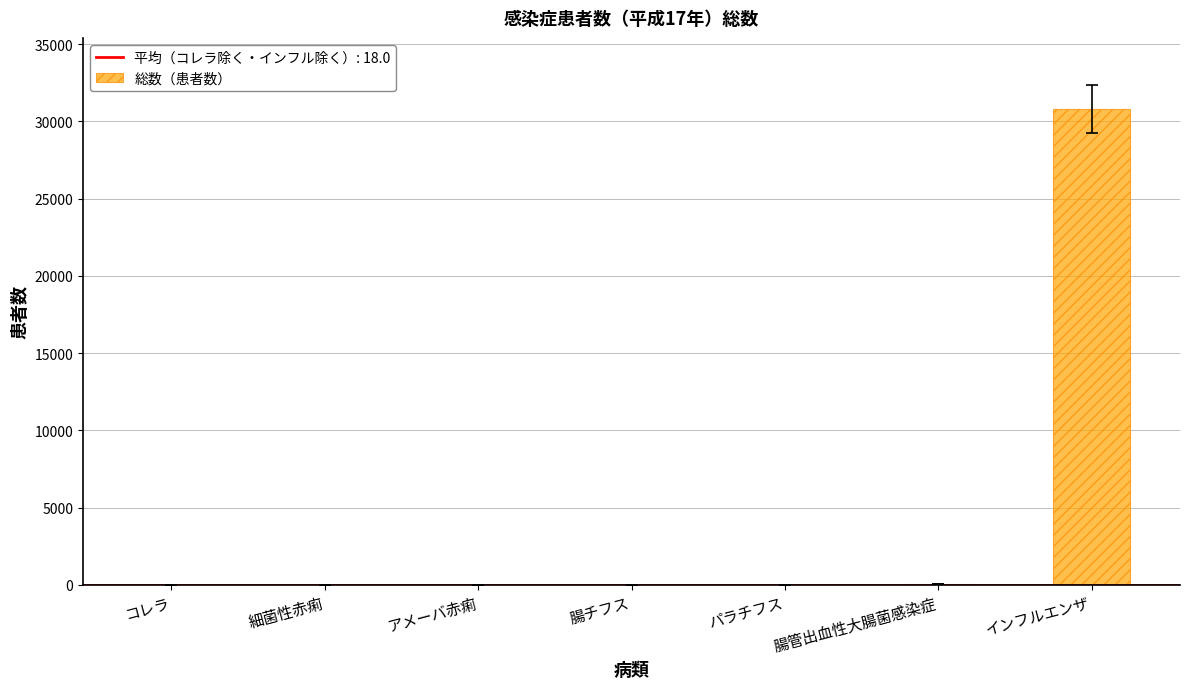

What is the greatest value displayed?

30792